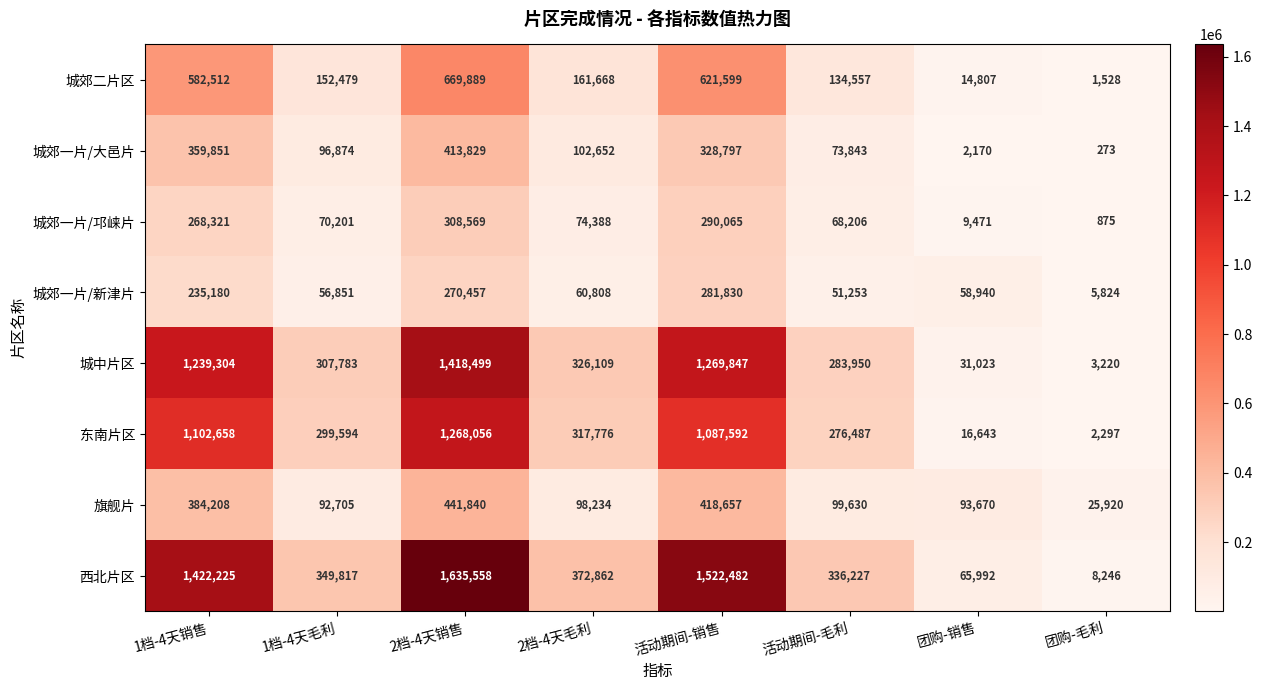

At how many categories does at least one series exceed 1020347?

3